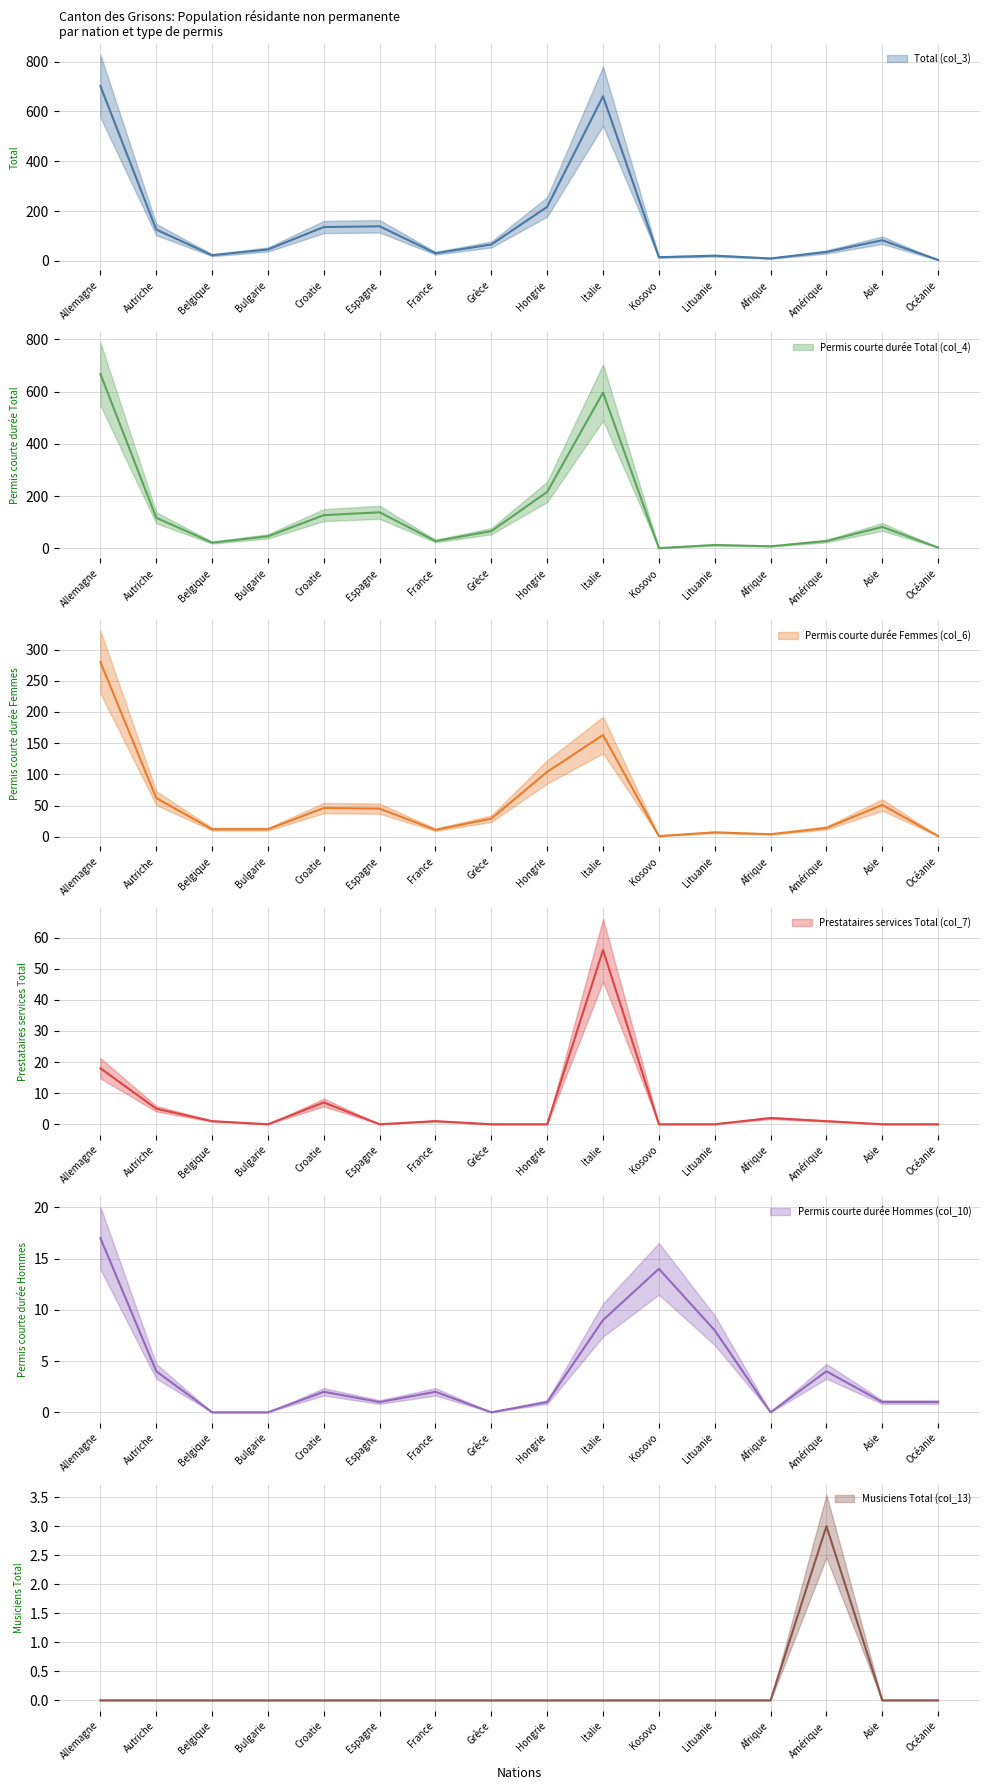

What is the sum of all Permis courte durée Total (col_4) values?

2158